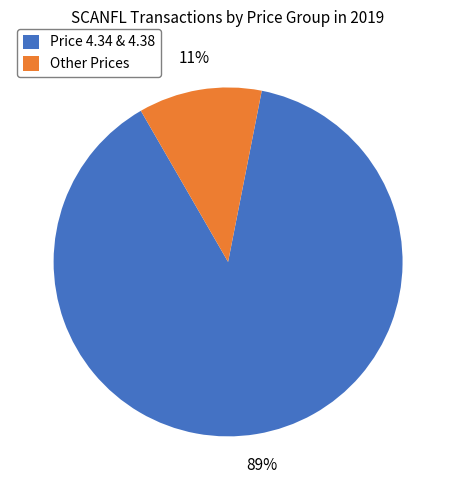

To the nearest percent, what percentage of the pie is Price 4.34 & 4.38?

89%